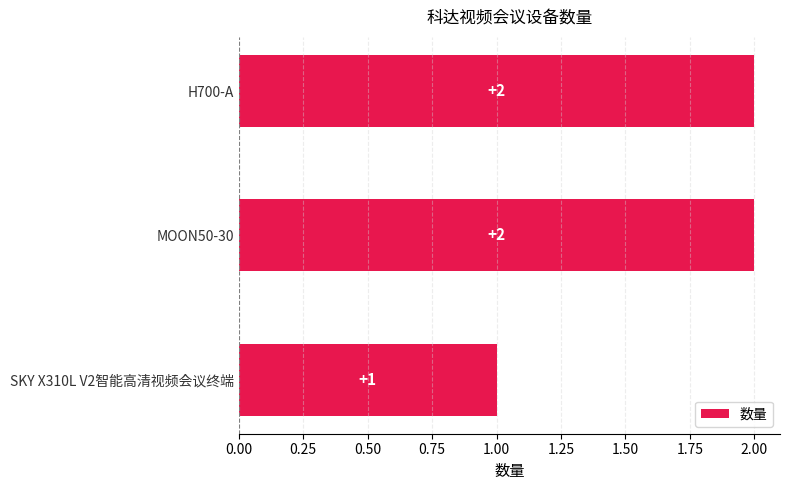

At which label is the value closest to 1?

SKY X310L V2智能高清视频会议终端